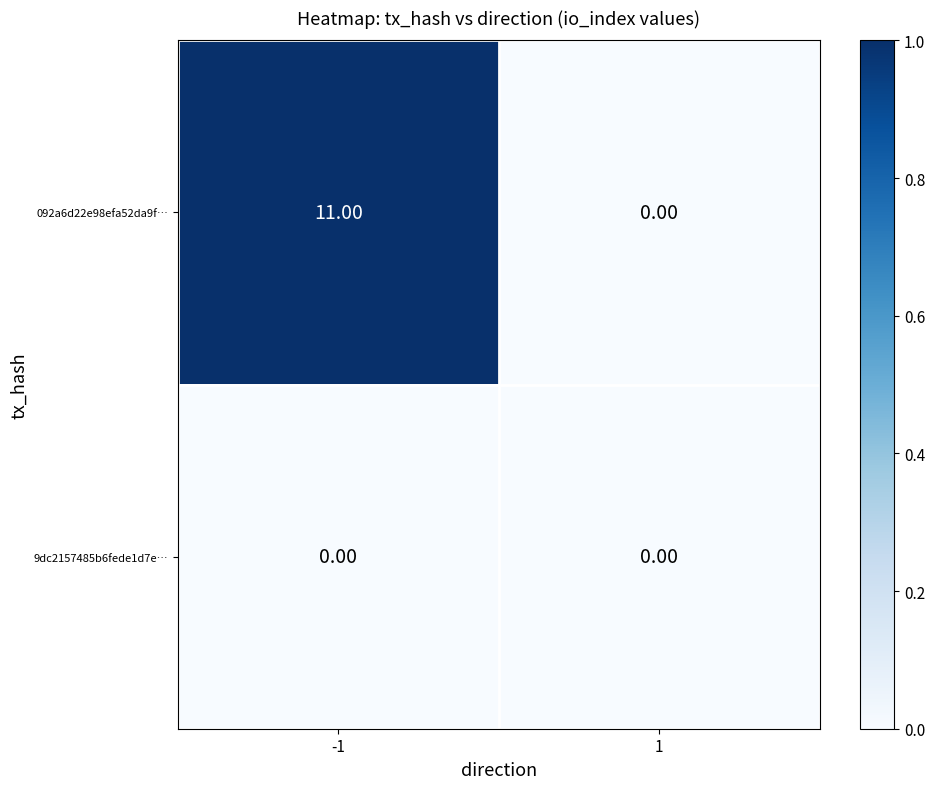

Which series changed the most between -1 and 1?

092a6d22e98efa52da9f…